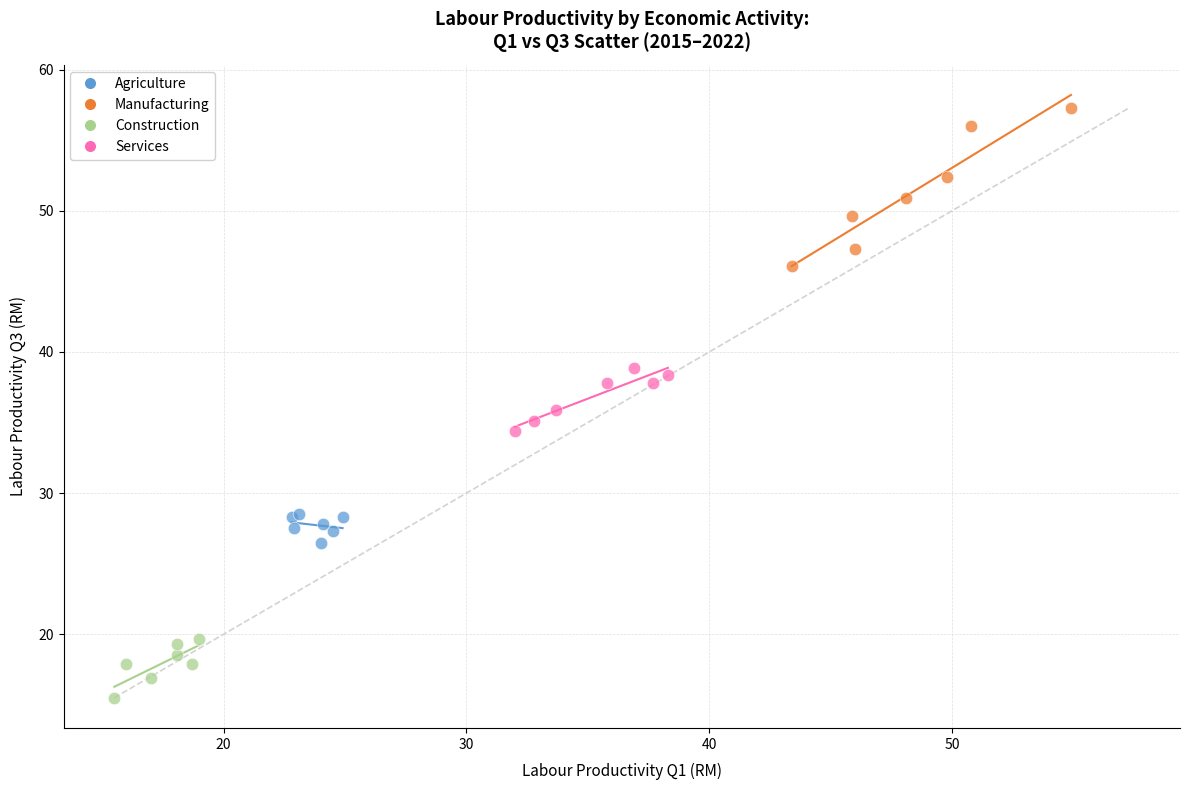

Which series has the largest Y range (max minus min)?

Manufacturing